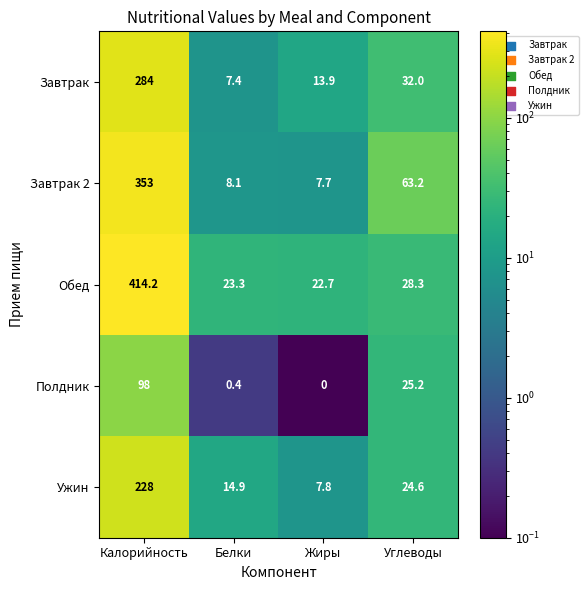

Reading left to right, transcribe all the data shown in this chart.

Завтрак: 284.0	7.4	13.9	32.0
Завтрак 2: 353.0	8.1	7.7	63.2
Обед: 414.2	23.3	22.7	28.3
Полдник: 98.0	0.4	0.0	25.2
Ужин: 228.0	14.9	7.8	24.6